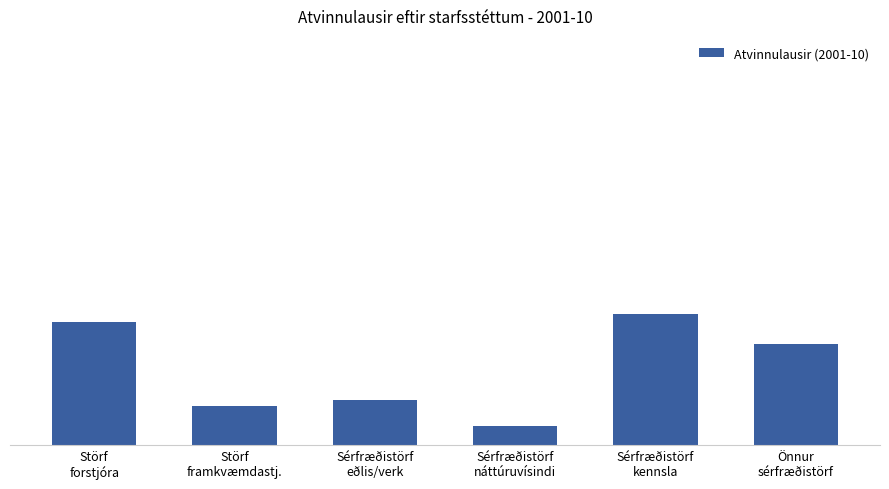

What is the ratio of the value at Sérfræðistörf
náttúruvísindi to the value at Önnur
sérfræðistörf?

0.2